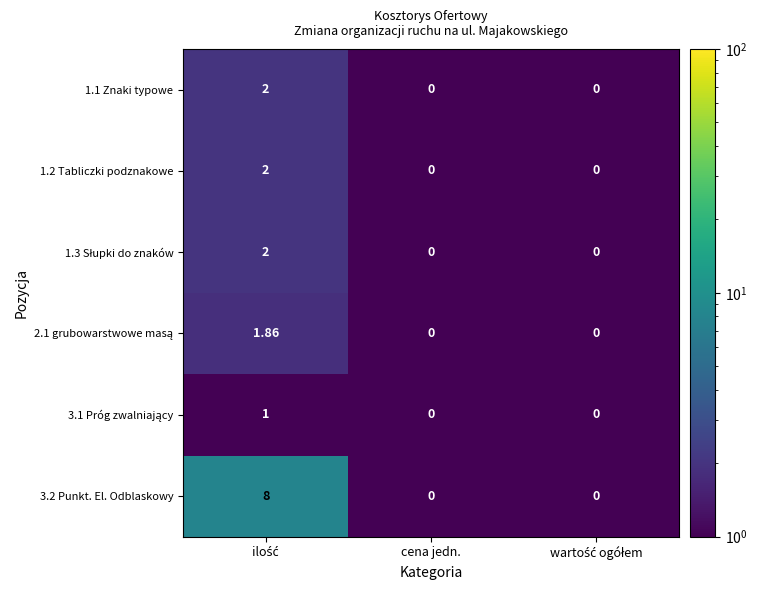

How many values in the 1.2 Tabliczki podznakowe series exceed 0?

1